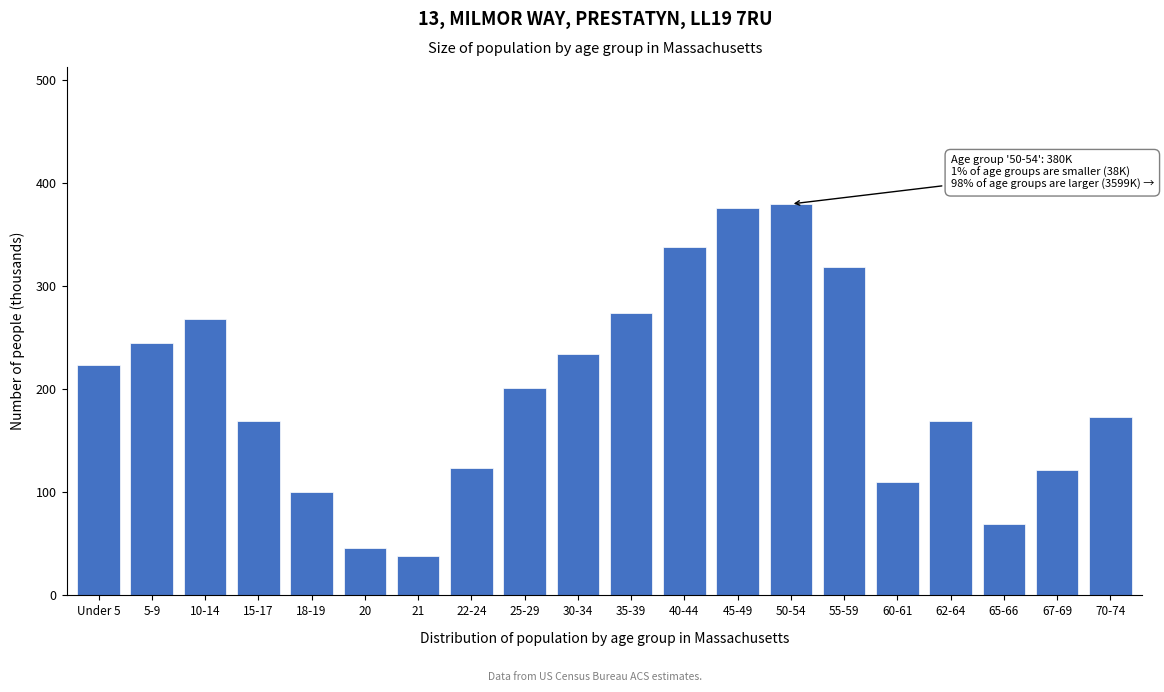

What is the difference between the maximum and minimum values?

342